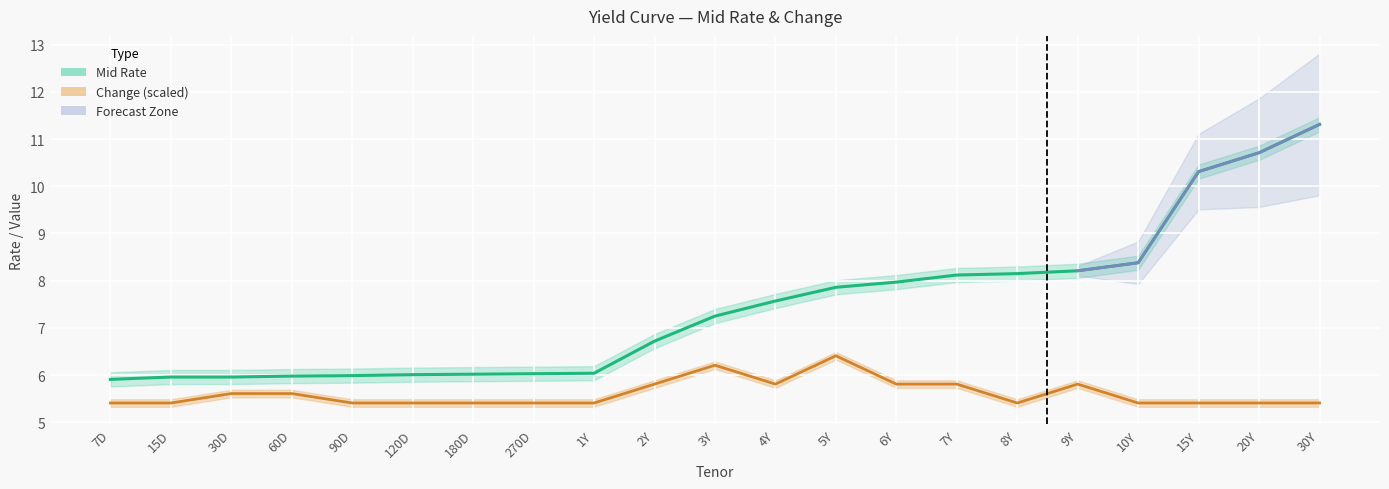

Reading left to right, what are all the values shown in this chart?

Mid Rate: 7D=5.9	15D=6.0	30D=6.0	60D=6.0	90D=6.0	120D=6.0	180D=6.0	270D=6.0	1Y=6.0	2Y=6.7	3Y=7.2	4Y=7.6	5Y=7.9	6Y=8.0	7Y=8.1	8Y=8.2	9Y=8.2	10Y=8.4	15Y=10.3	20Y=10.7	30Y=11.3
Change: 7D=5.4	15D=5.4	30D=5.6	60D=5.6	90D=5.4	120D=5.4	180D=5.4	270D=5.4	1Y=5.4	2Y=5.8	3Y=6.2	4Y=5.8	5Y=6.4	6Y=5.8	7Y=5.8	8Y=5.4	9Y=5.8	10Y=5.4	15Y=5.4	20Y=5.4	30Y=5.4